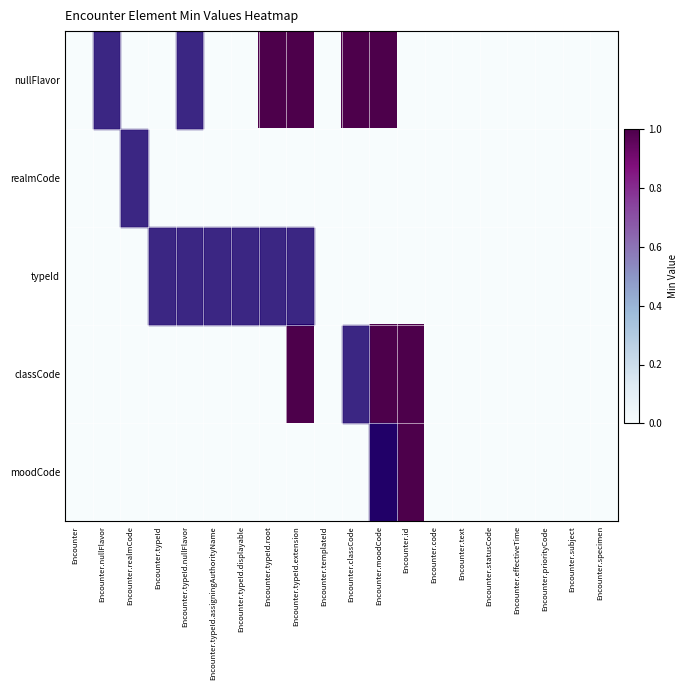

How many data points does each series have?

20